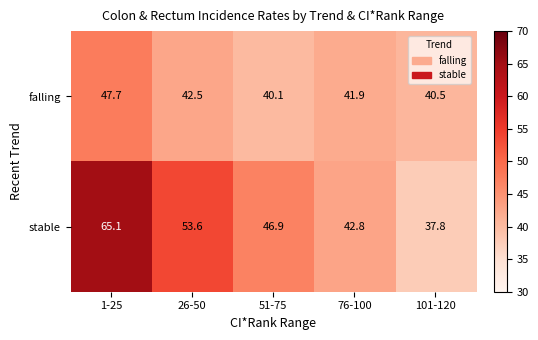

What is the sum of all falling values?

212.7